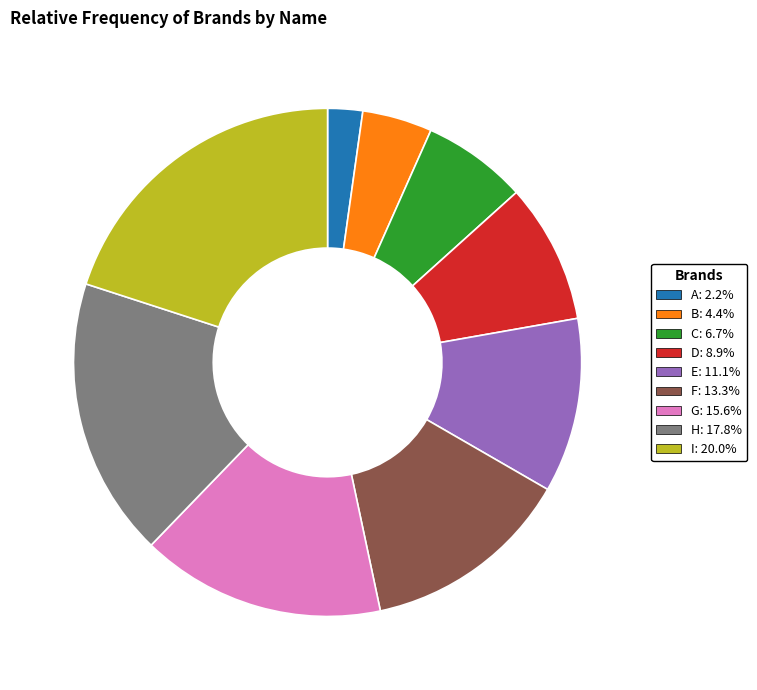

The E slice represents 18% of the pie. True or false?

False